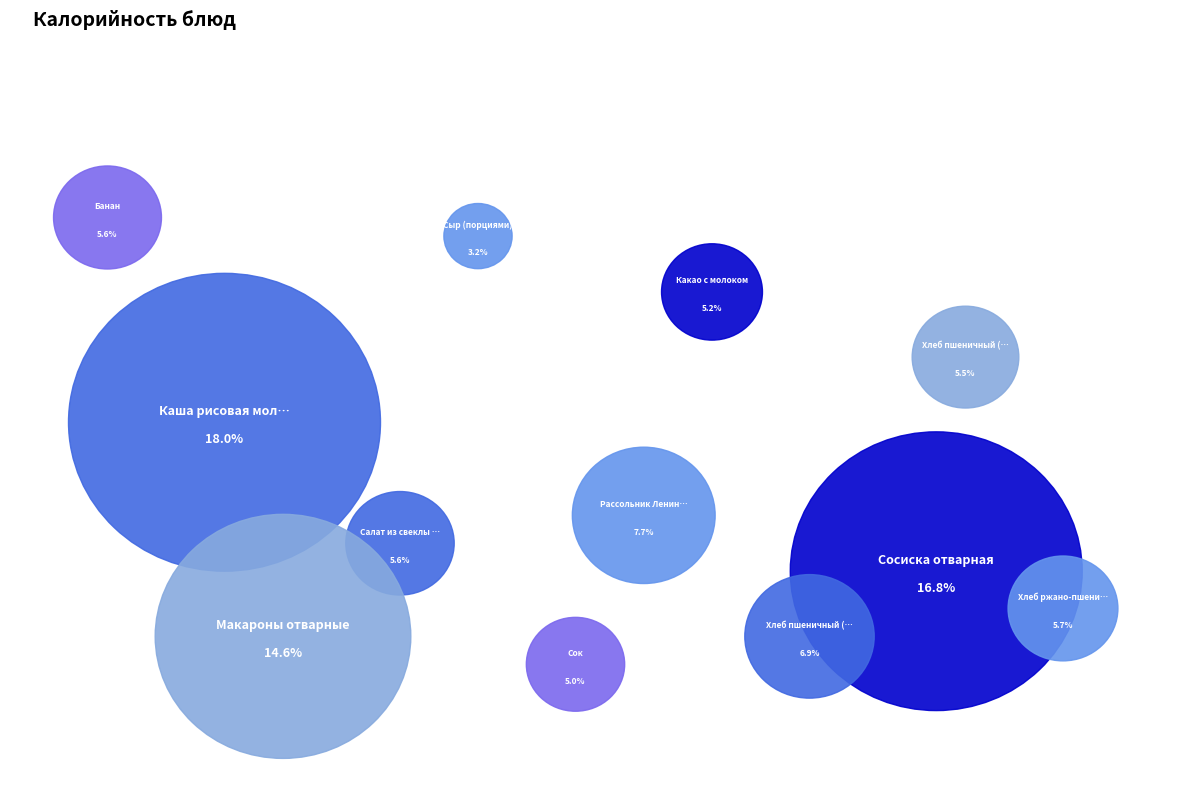

To the nearest percent, what is the average slice percentage?

8%